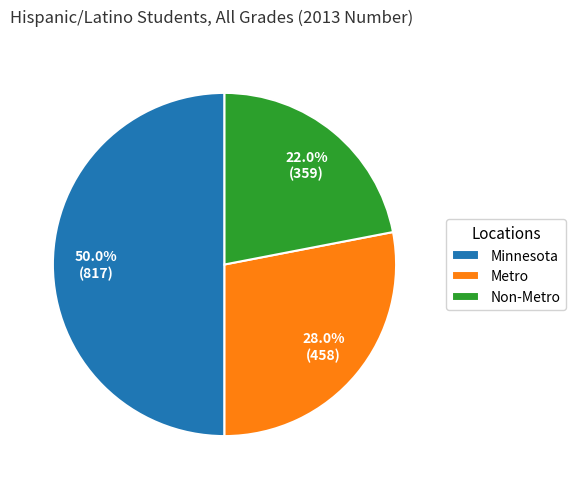

To the nearest percent, what percentage of the pie is Minnesota?

50%